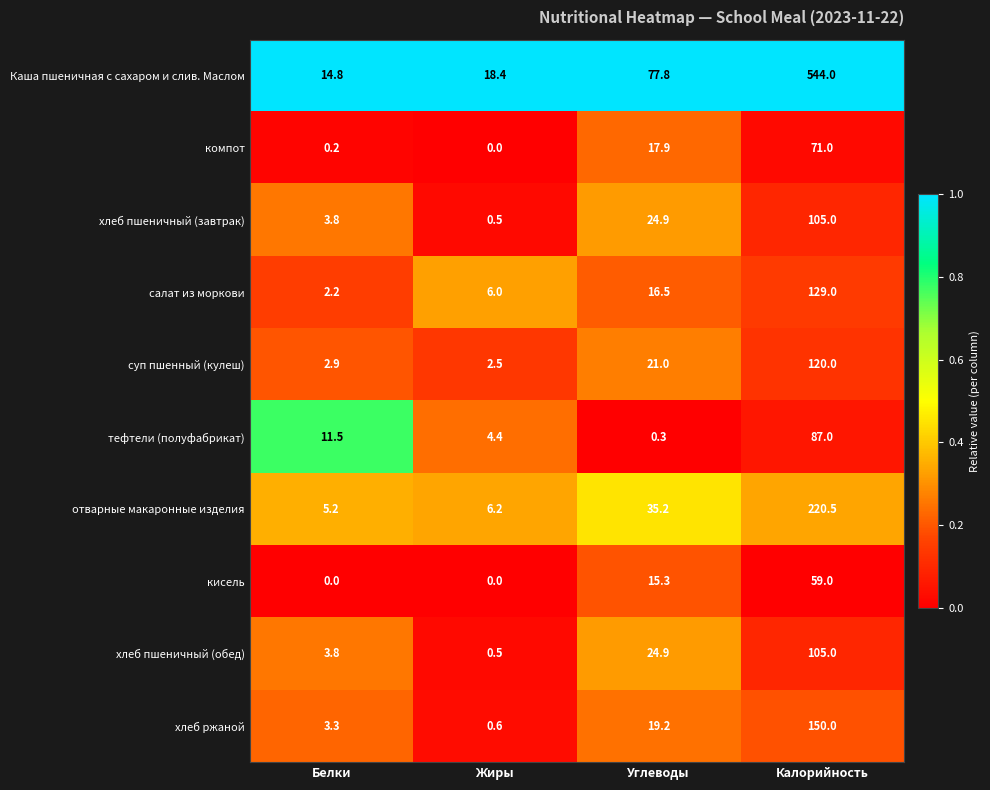

Is it true that суп пшенный (кулеш) equals 120.0 at Калорийность?

True